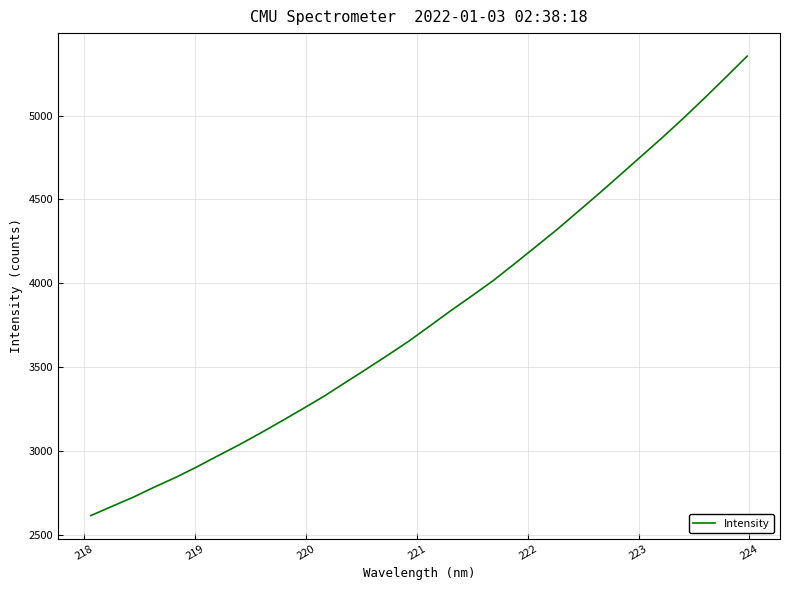

Does the chart have visible grid lines?

Yes